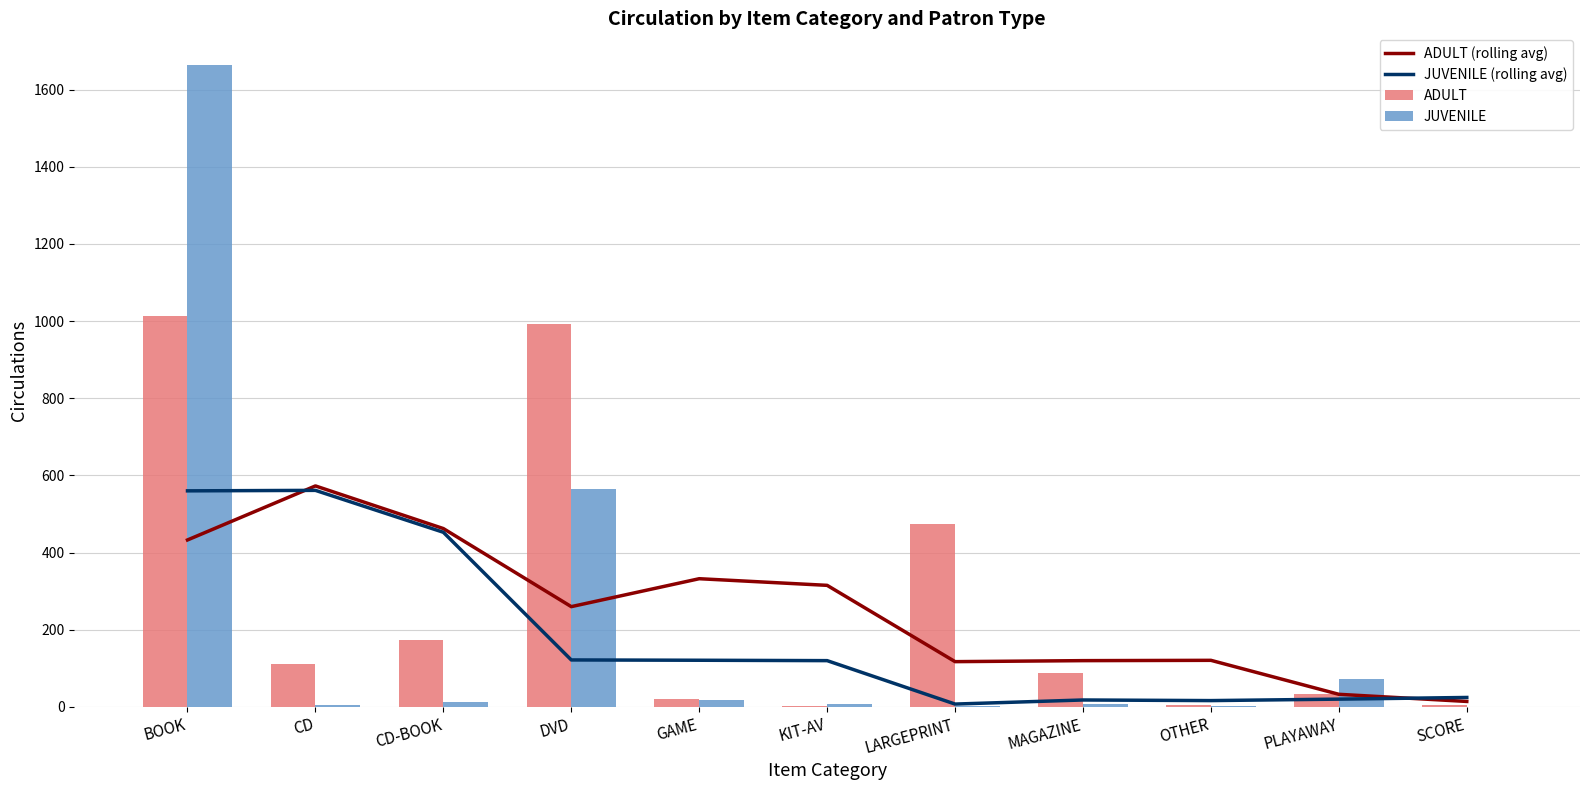

What position from the right is BOOK?

11